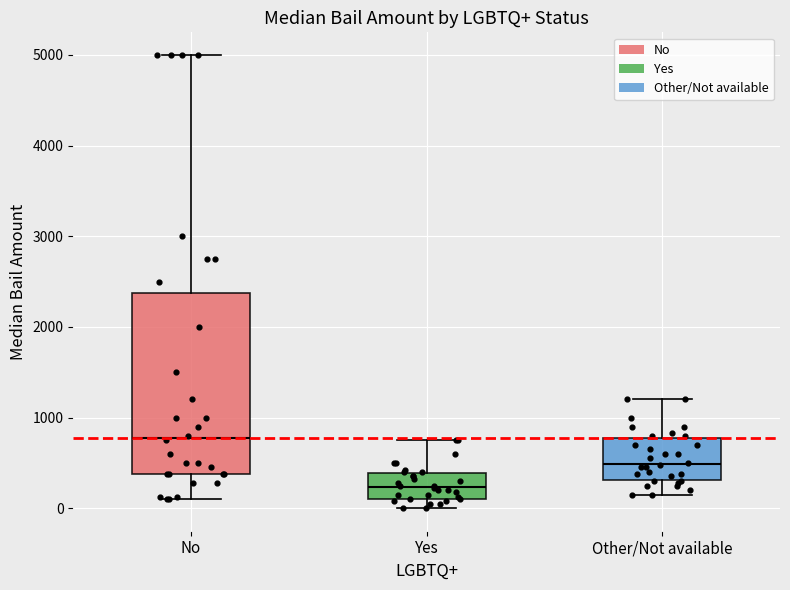

Where does the lower whisker of the box for No end on the y-axis? The values are not printed on the chart, so give them approximately, as read against the axis.

100